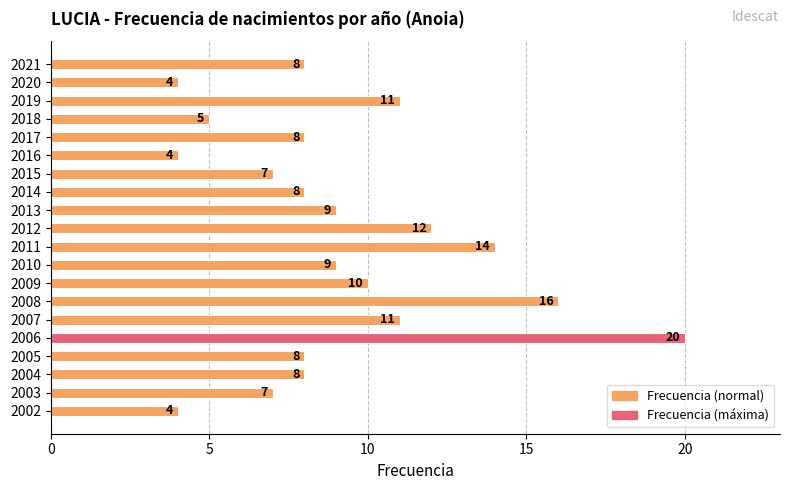

Which label corresponds to the largest value in the chart?

2006